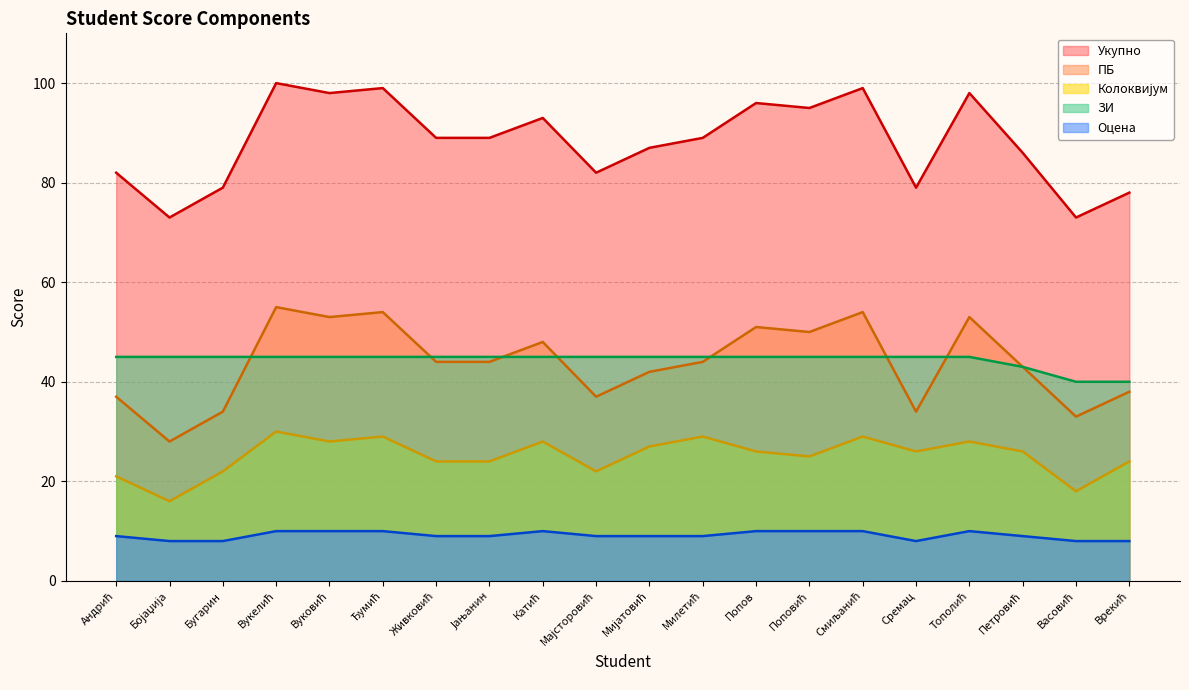

Reading right to left, list all the values displayed in this chart.

Укупно: Врекић=78	Васовић=73	Петровић=86	Тополић=98	Сремац=79	Смиљанић=99	Поповић=95	Попов=96	Милетић=89	Мијатовић=87	Мајсторовић=82	Катић=93	Јањанин=89	Живковић=89	Ђумић=99	Вуковић=98	Вукелић=100	Бугарин=79	Бојаџија=73	Андрић=82
ПБ: Врекић=38	Васовић=33	Петровић=43	Тополић=53	Сремац=34	Смиљанић=54	Поповић=50	Попов=51	Милетић=44	Мијатовић=42	Мајсторовић=37	Катић=48	Јањанин=44	Живковић=44	Ђумић=54	Вуковић=53	Вукелић=55	Бугарин=34	Бојаџија=28	Андрић=37
Колоквијум: Врекић=24	Васовић=18	Петровић=26	Тополић=28	Сремац=26	Смиљанић=29	Поповић=25	Попов=26	Милетић=29	Мијатовић=27	Мајсторовић=22	Катић=28	Јањанин=24	Живковић=24	Ђумић=29	Вуковић=28	Вукелић=30	Бугарин=22	Бојаџија=16	Андрић=21
ЗИ: Врекић=40	Васовић=40	Петровић=43	Тополић=45	Сремац=45	Смиљанић=45	Поповић=45	Попов=45	Милетић=45	Мијатовић=45	Мајсторовић=45	Катић=45	Јањанин=45	Живковић=45	Ђумић=45	Вуковић=45	Вукелић=45	Бугарин=45	Бојаџија=45	Андрић=45
Оцена: Врекић=8	Васовић=8	Петровић=9	Тополић=10	Сремац=8	Смиљанић=10	Поповић=10	Попов=10	Милетић=9	Мијатовић=9	Мајсторовић=9	Катић=10	Јањанин=9	Живковић=9	Ђумић=10	Вуковић=10	Вукелић=10	Бугарин=8	Бојаџија=8	Андрић=9